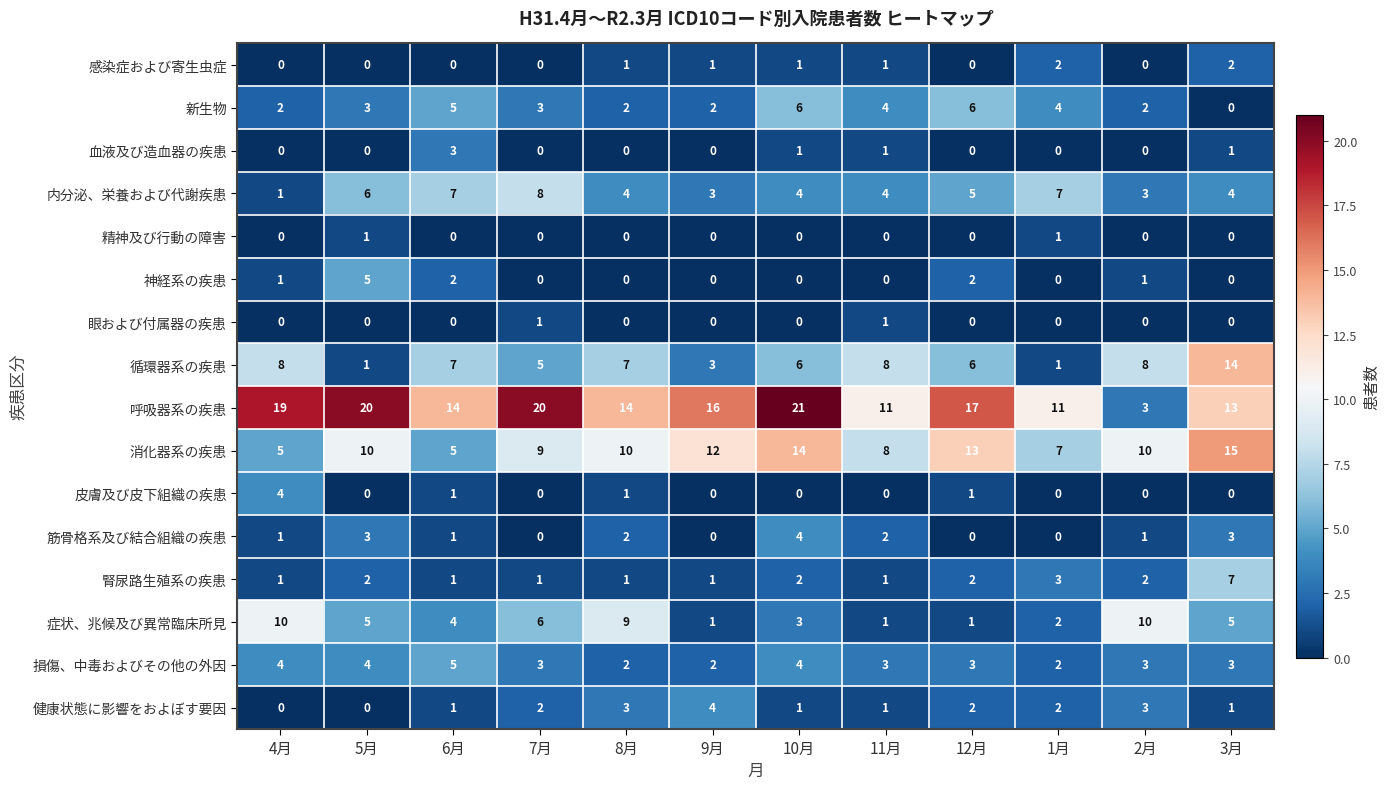

How many 健康状態に影響をおよぼす要因 values are between 1 and 3?

9